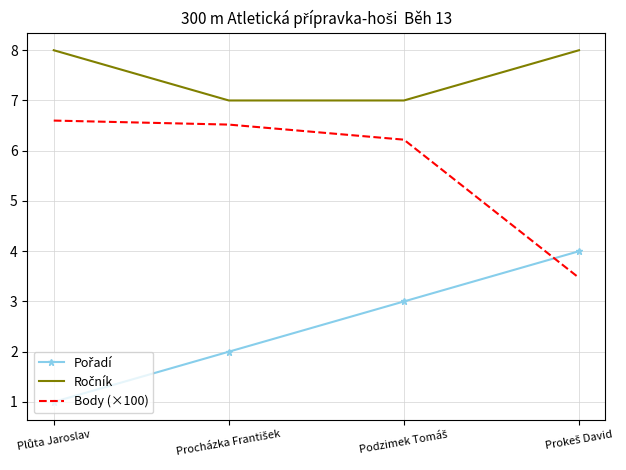

What is the maximum value for Body (×100)?

6.6